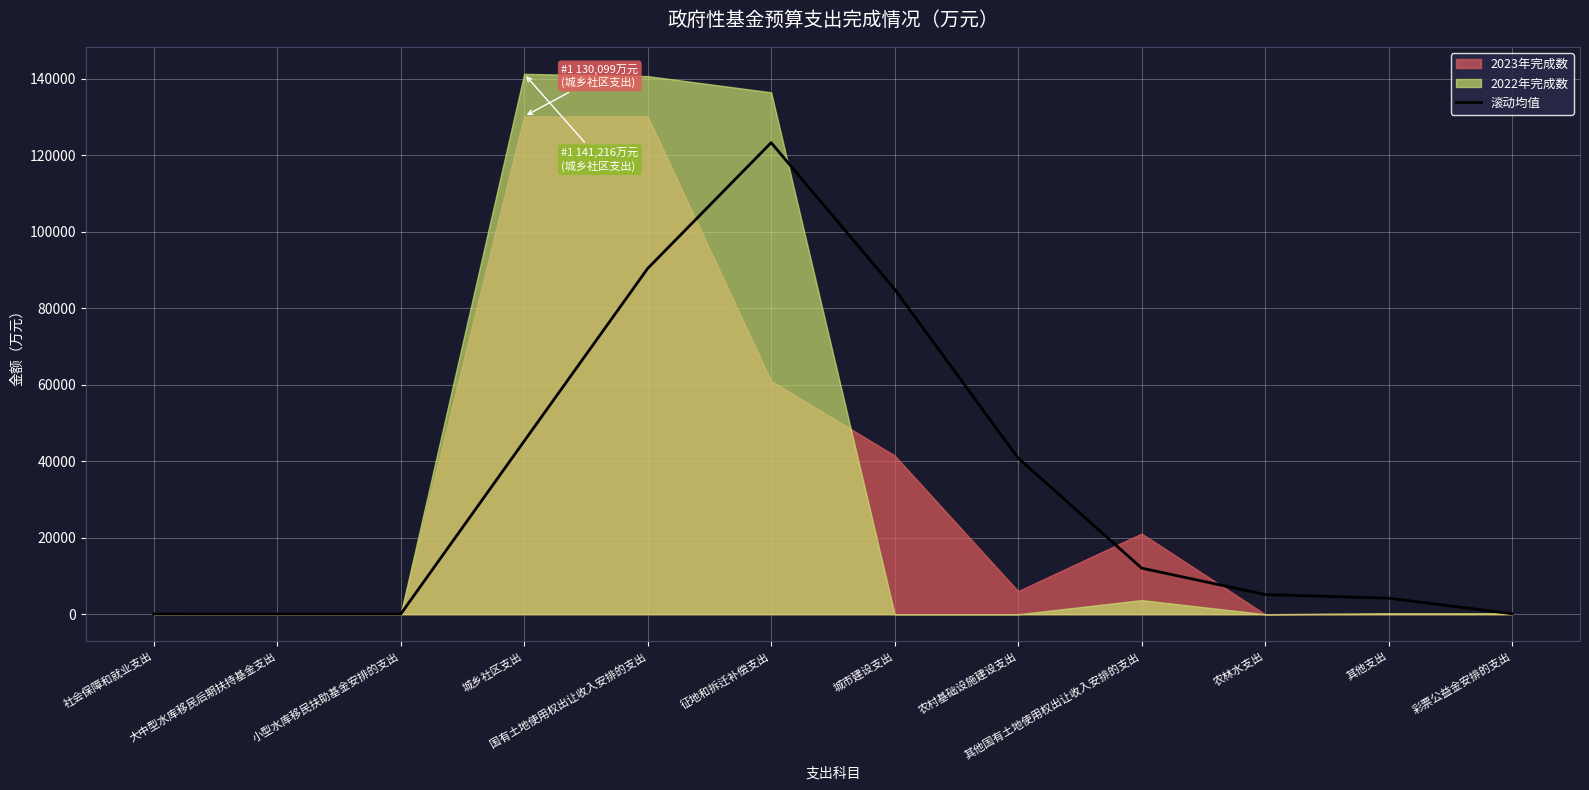

True or false: the data has more than 2 interior local peaks.

False